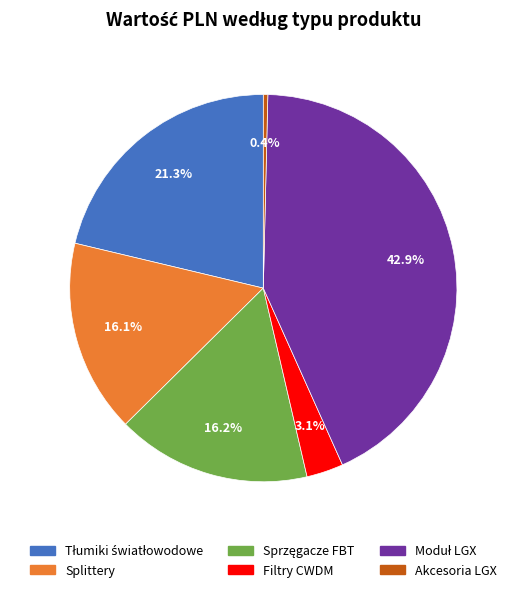

Does any single category account for the majority?

No